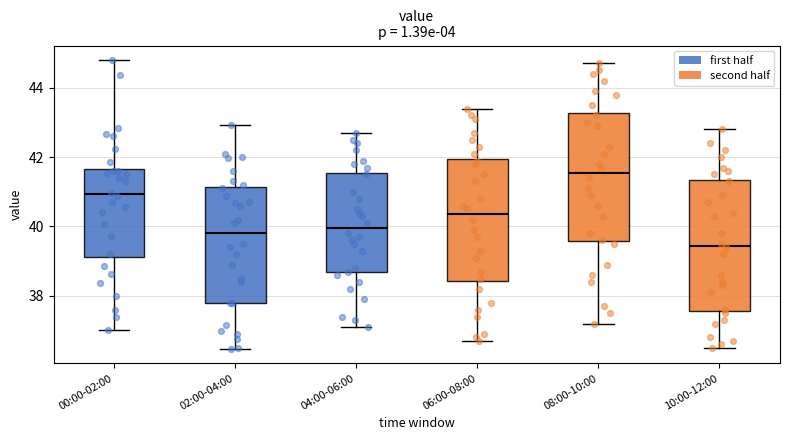

Which box's median line is the highest?

08:00-10:00